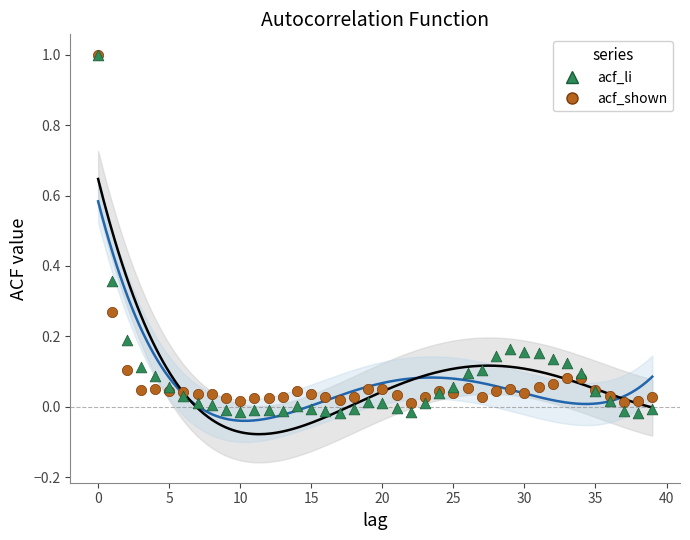

What are all the series names shown in the legend?

acf_li, acf_shown